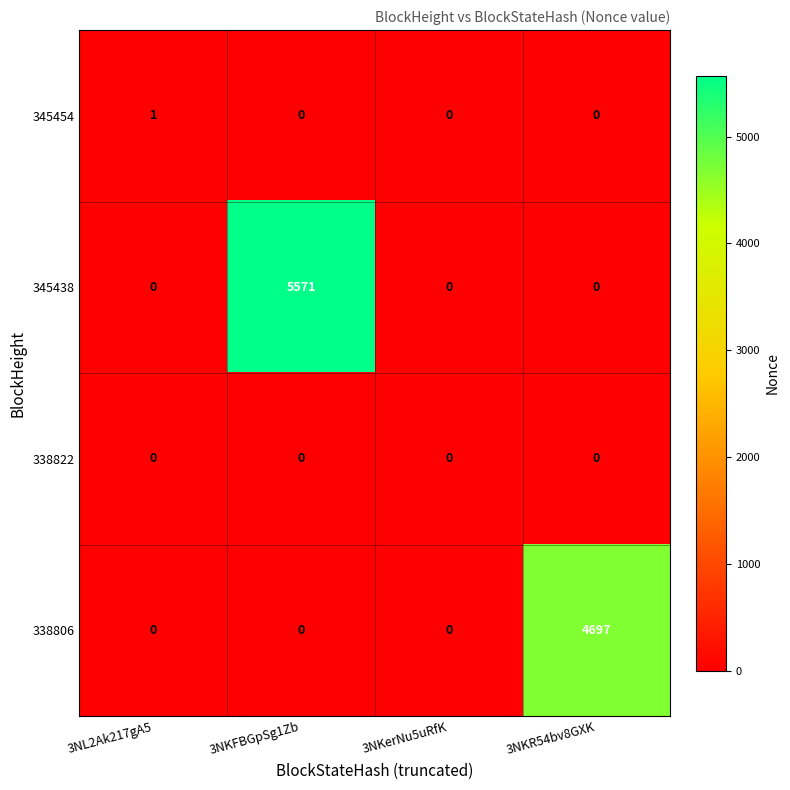

Rank the series by their maximum value, from highest to lowest.

345438, 338806, 345454, 338822